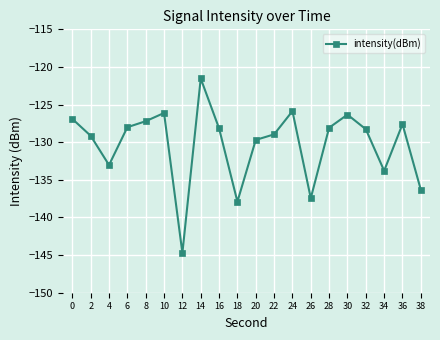

The value at 22 is -129.0. True or false?

True